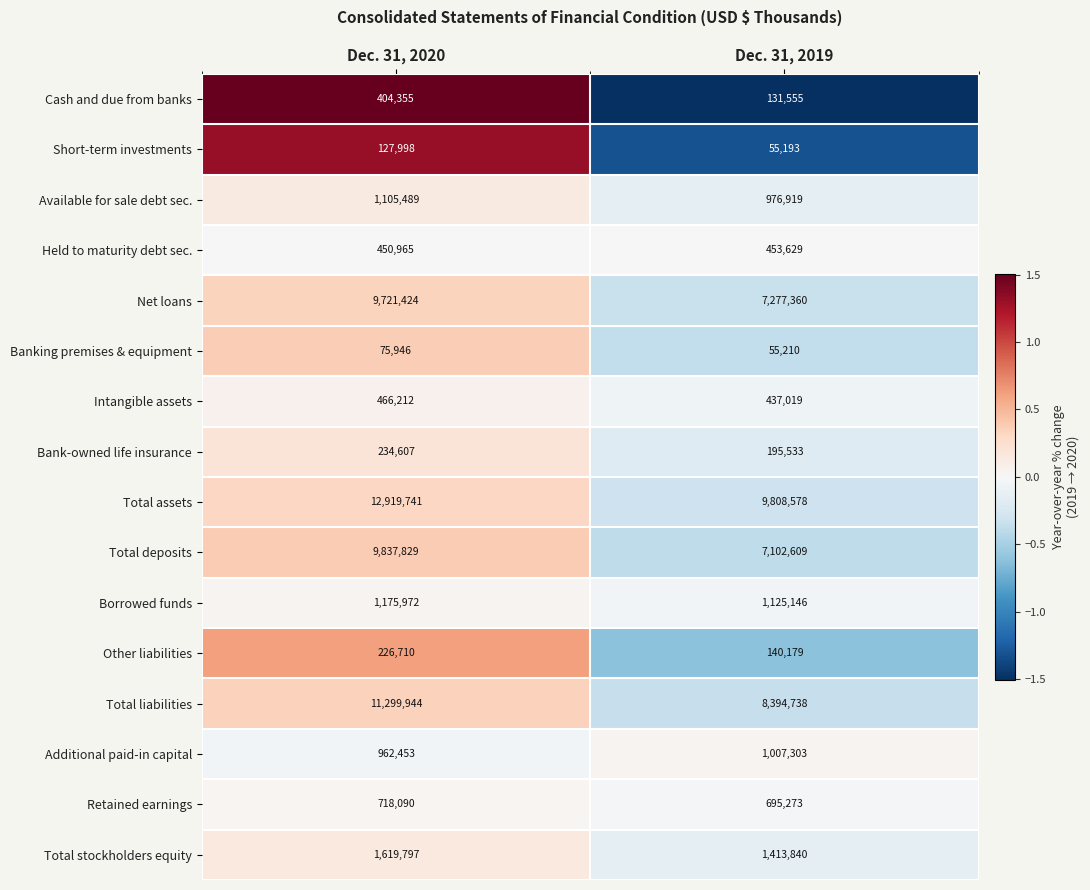

What is the average value of the Borrowed funds series?

1150559